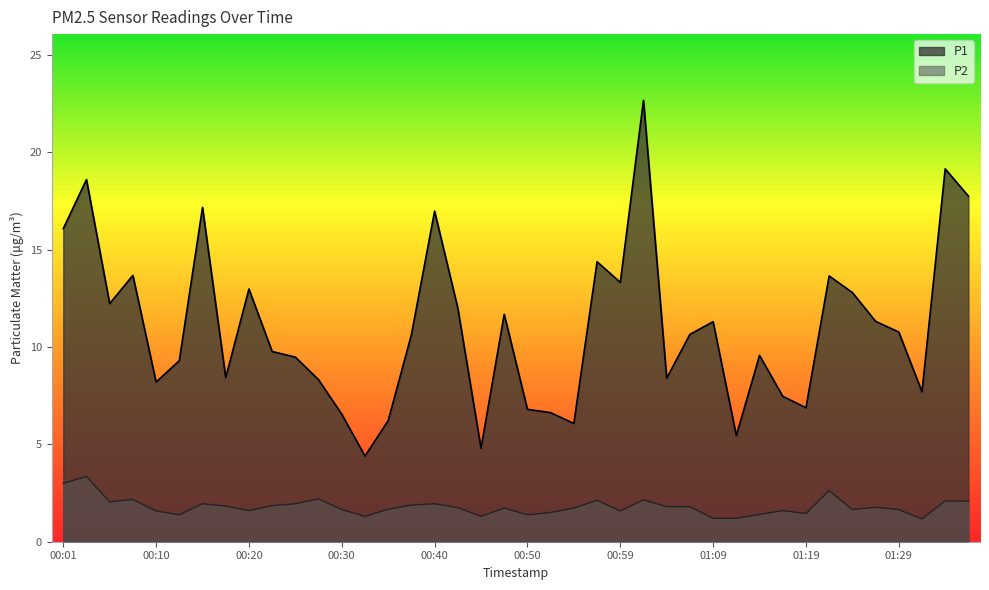

True or false: P2 has more than 1 points higher than both neighbors.

True